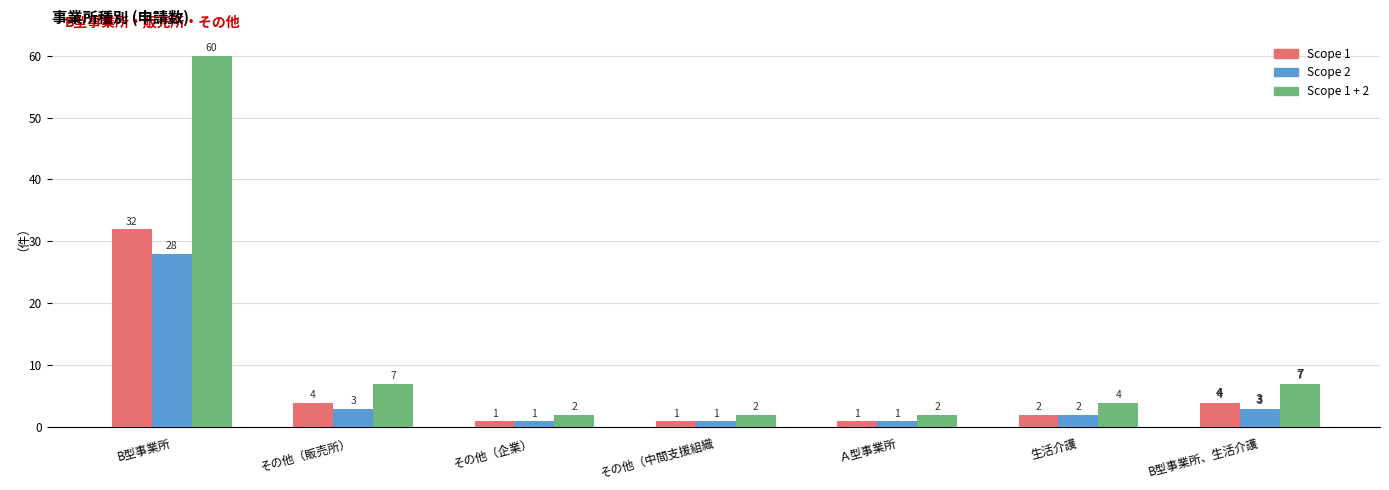

What is the label of the 6th bar from the right?

その他（販売所）